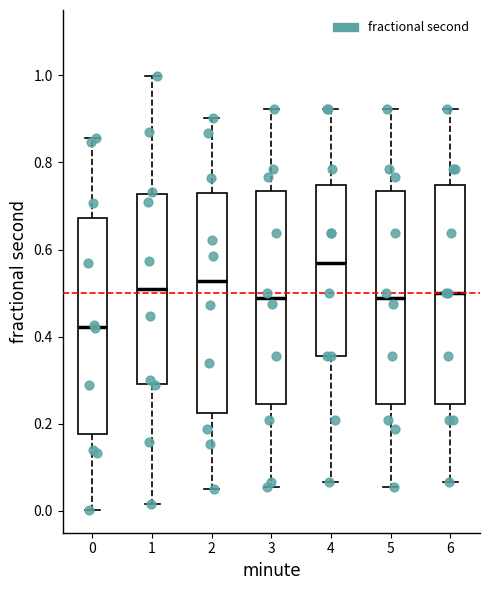

Where does the median line of the box at x = 0 sit on the y-axis? The values are not printed on the chart, so give them approximately, as read against the axis.

0.42